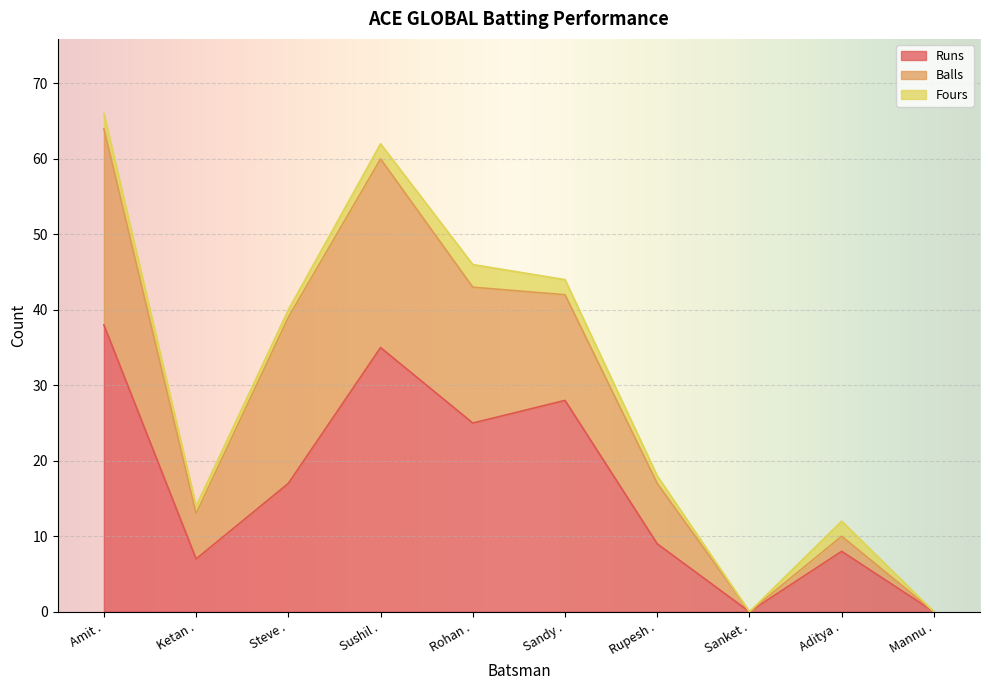

What is the maximum value for Runs?

38